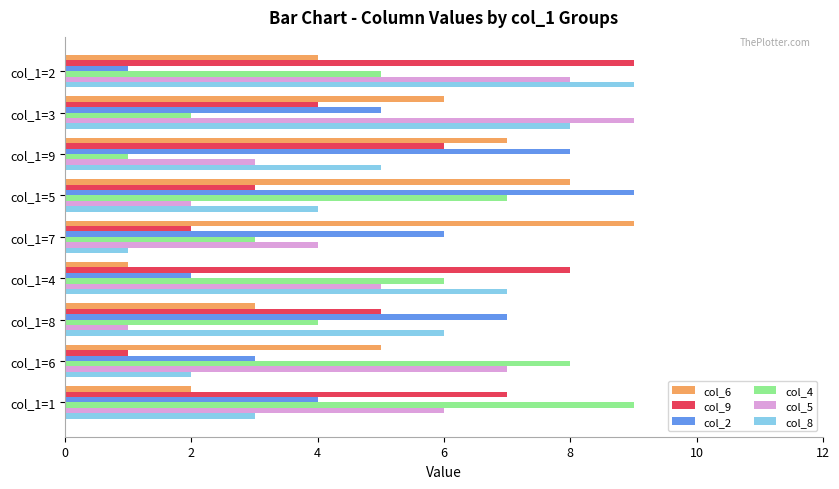

Between col_1=1 and col_1=5, which series saw the biggest shift?

col_6